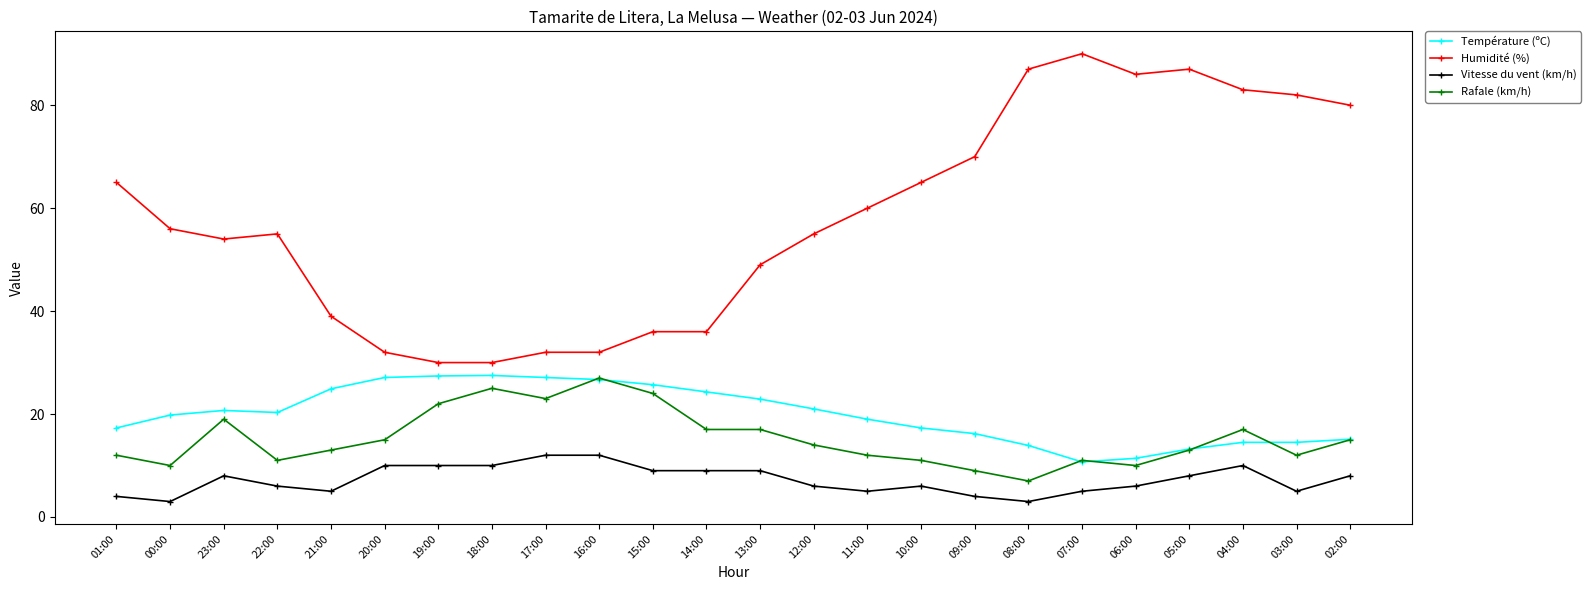

What is the label of the 9th point from the left?

17:00